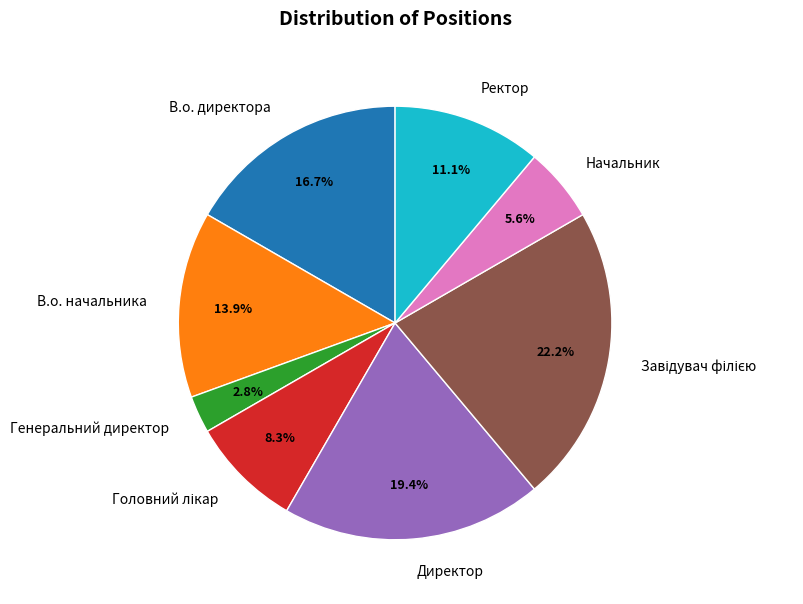

Which category has the smallest portion of the pie?

Генеральний директор